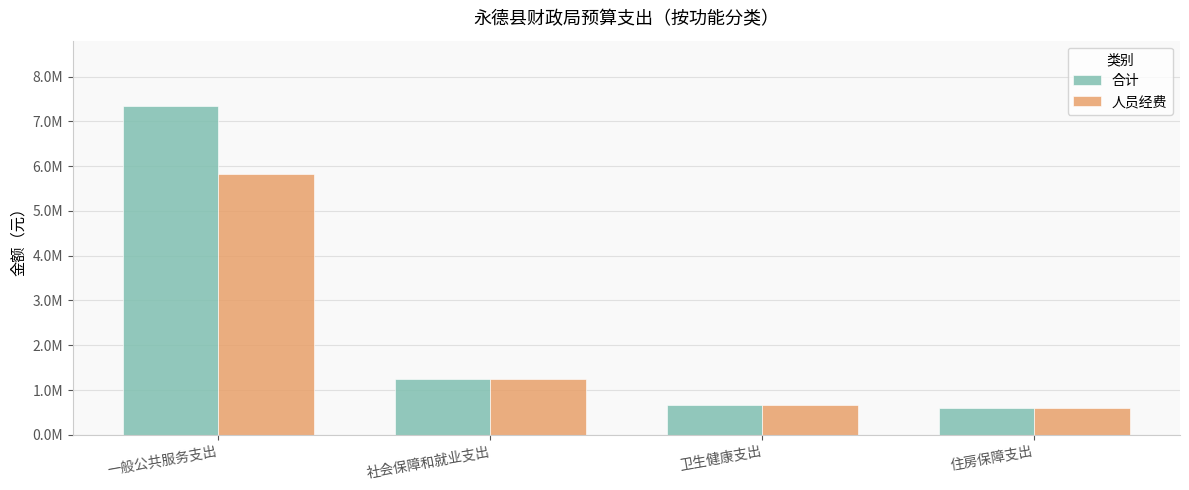

Rank the series by their average value, from lowest to highest.

人员经费, 合计